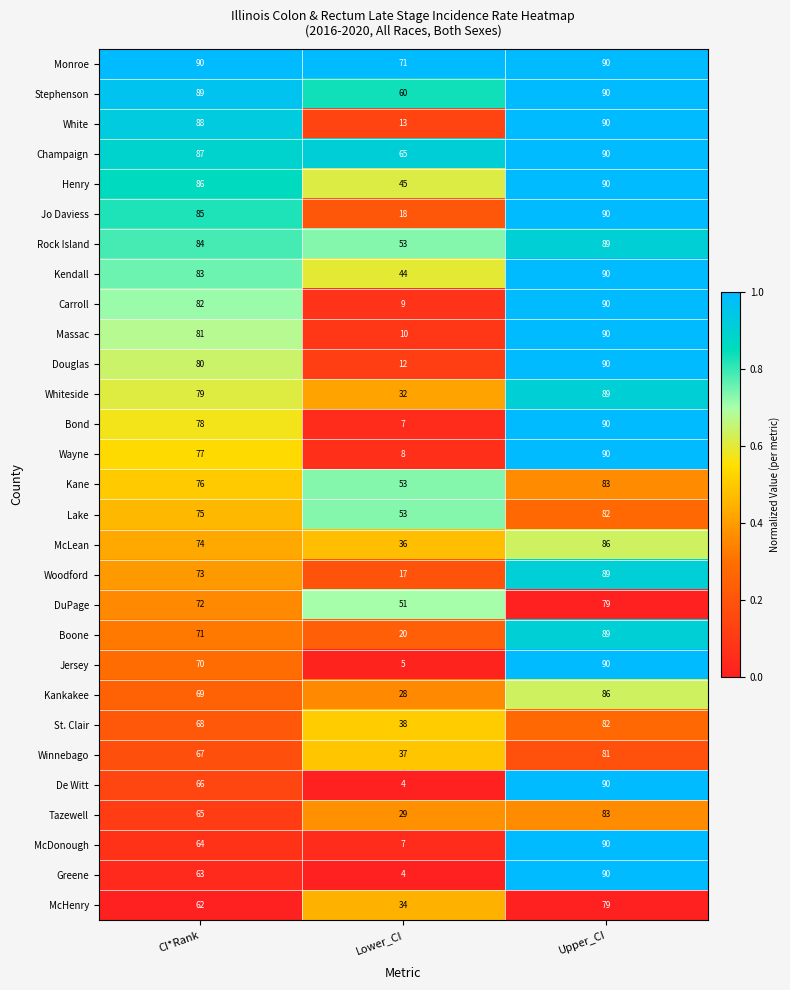

Where is Winnebago nearest to the value 59?

CI*Rank